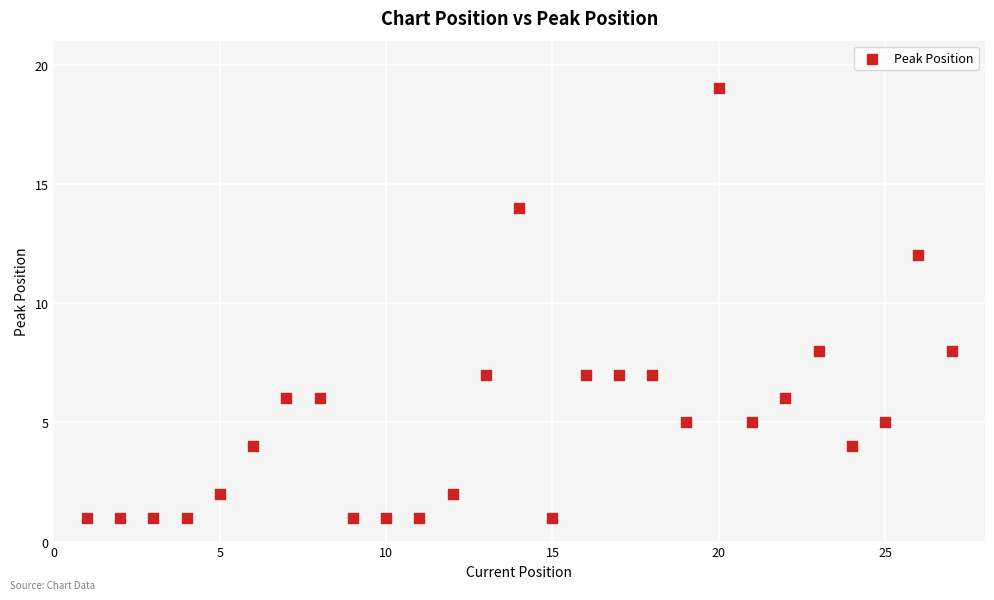

What is the range of Y values (max minus min)?

18